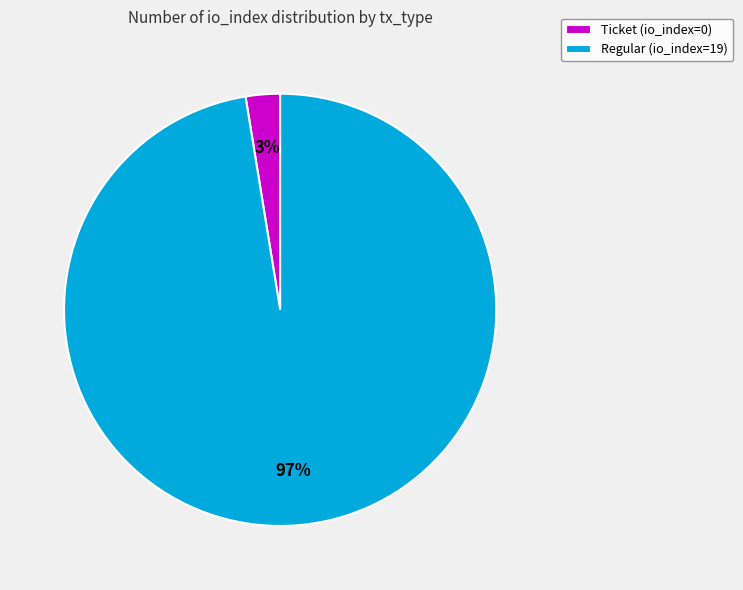

Count the number of slices in the pie.

2